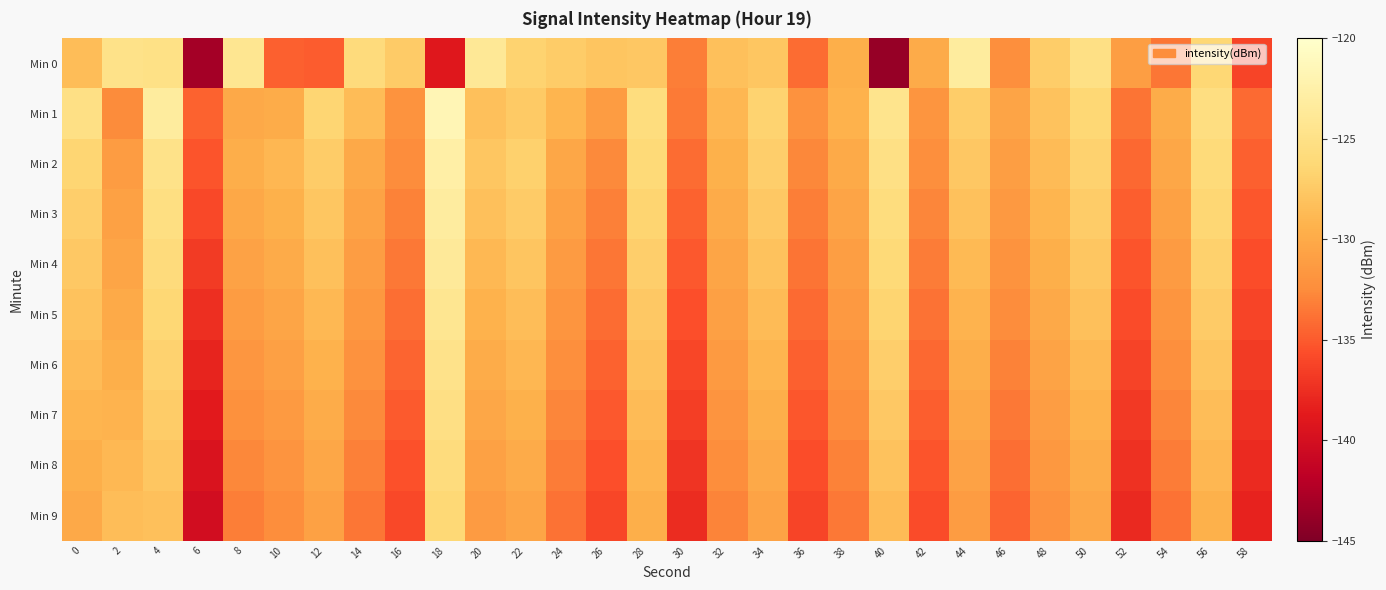

What is the smallest value displayed?

-143.7